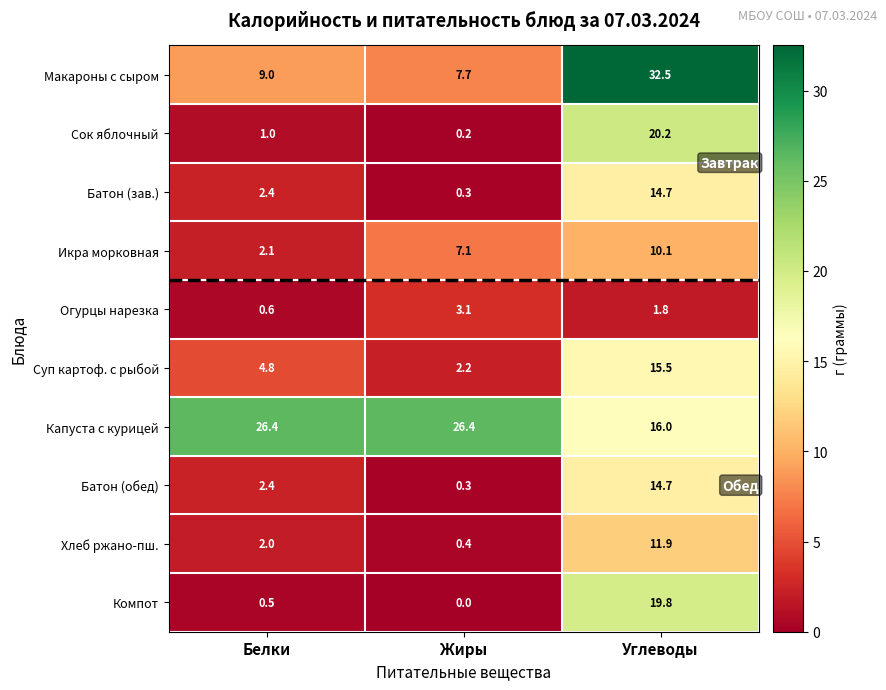

Reading right to left, extract all data points from this chart.

Макароны с сыром: 32.5	7.7	9.0
Сок яблочный: 20.2	0.2	1.0
Батон (зав.): 14.7	0.3	2.4
Икра морковная: 10.1	7.1	2.1
Огурцы нарезка: 1.8	3.1	0.6
Суп картоф. с рыбой: 15.5	2.2	4.8
Капуста с курицей: 16.0	26.4	26.4
Батон (обед): 14.7	0.3	2.4
Хлеб ржано-пш.: 11.9	0.4	2.0
Компот: 19.8	0.0	0.5